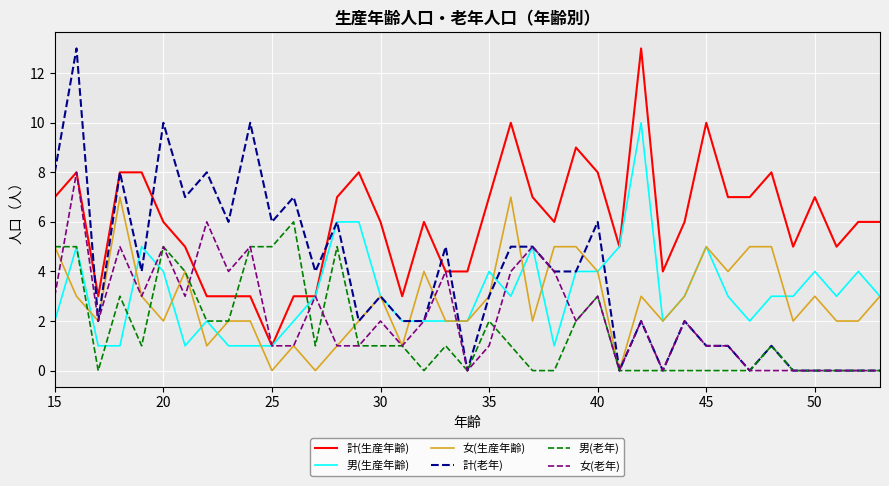

Which series has the largest total across all categories?

計(生産年齢)